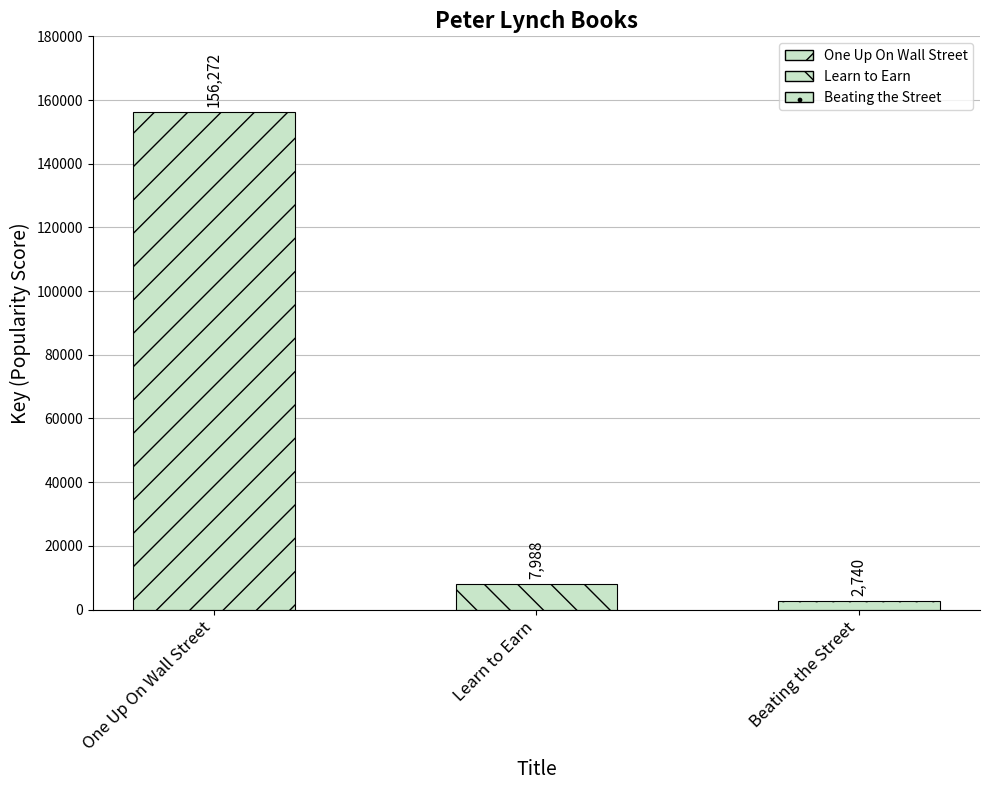

Reading left to right, what are all the values shown in this chart?

One Up On Wall Street=156272	Learn to Earn=7988	Beating the Street=2740